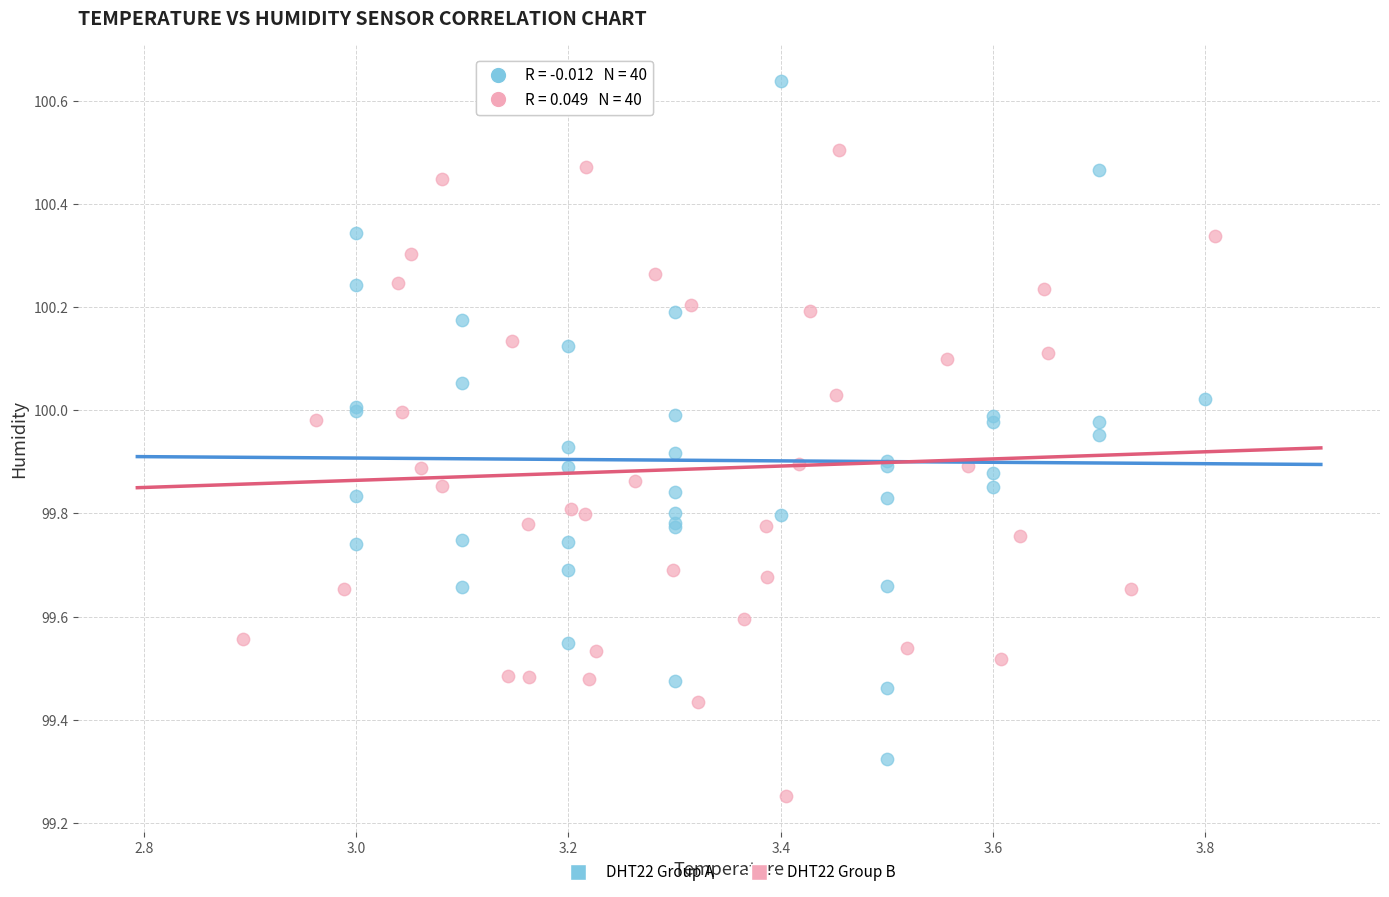

Which series contains the lowest Y value?

DHT22 Group B